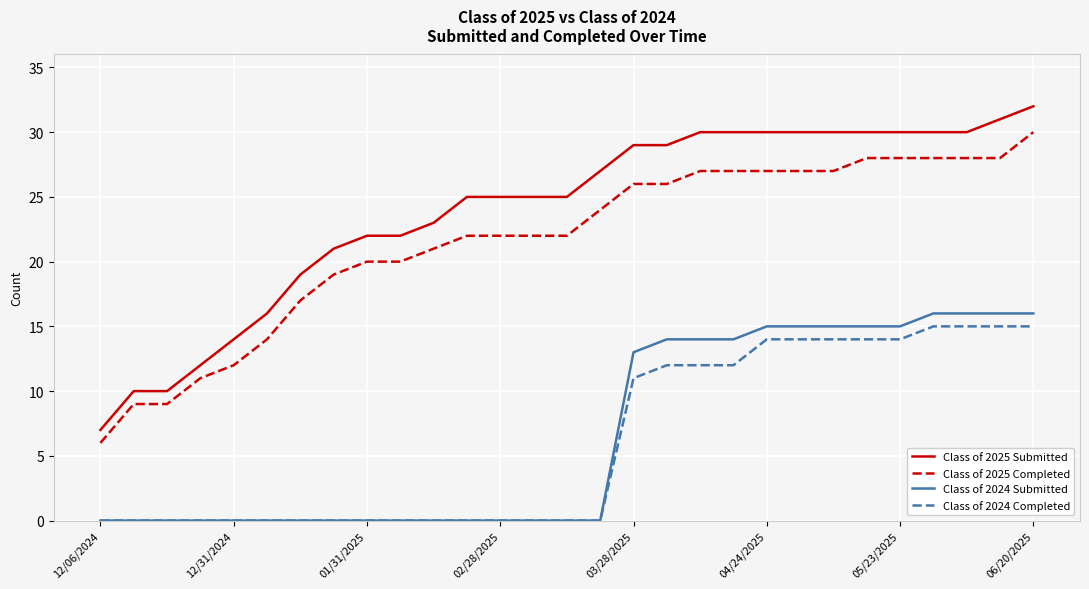

How many series are shown in this chart?

4